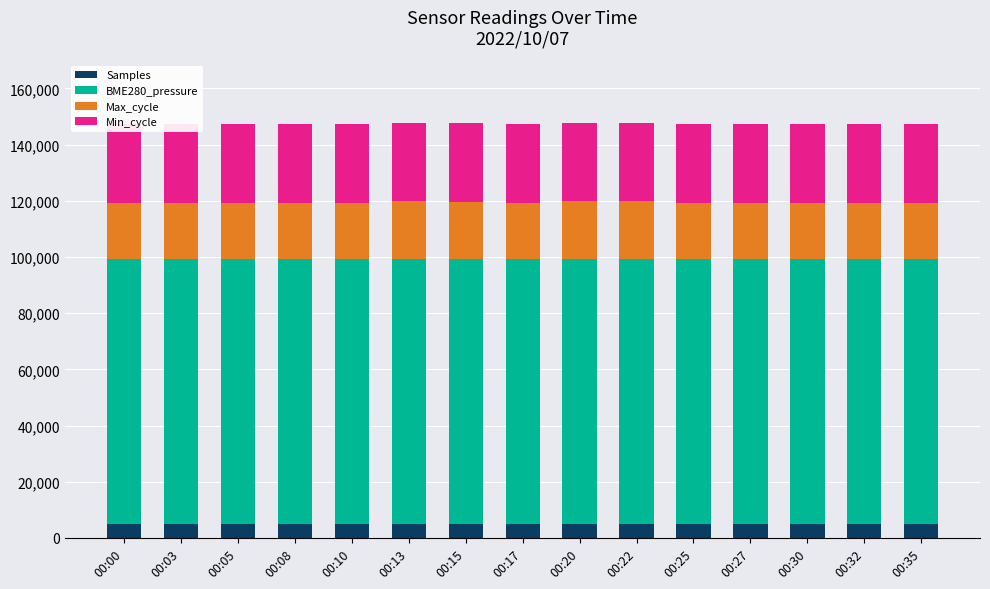

What is the value of the Min_cycle bar at the 13th from the left?

28000.0